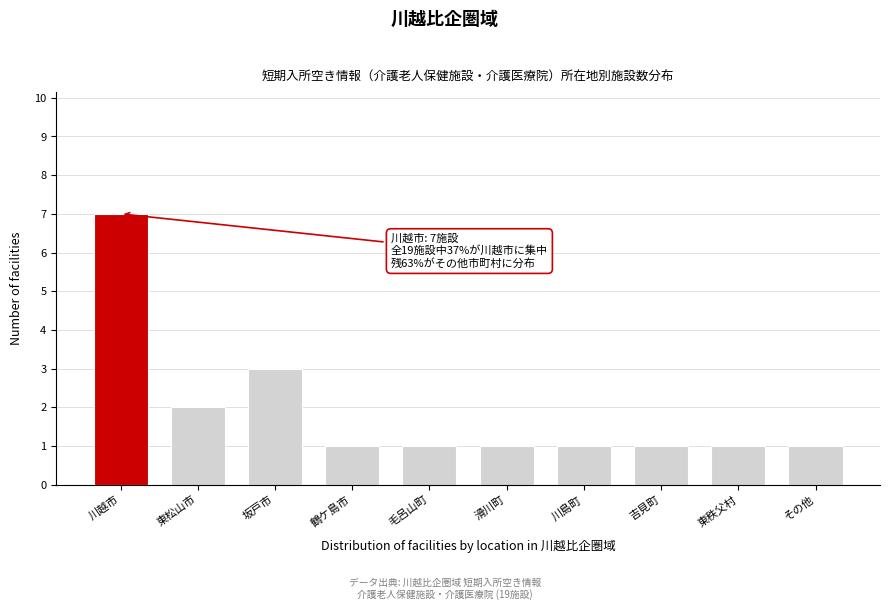

Reading left to right, list all the values displayed in this chart.

川越市=7	東松山市=2	坂戸市=3	鶴ケ島市=1	毛呂山町=1	滑川町=1	川島町=1	吉見町=1	東秩父村=1	その他=1